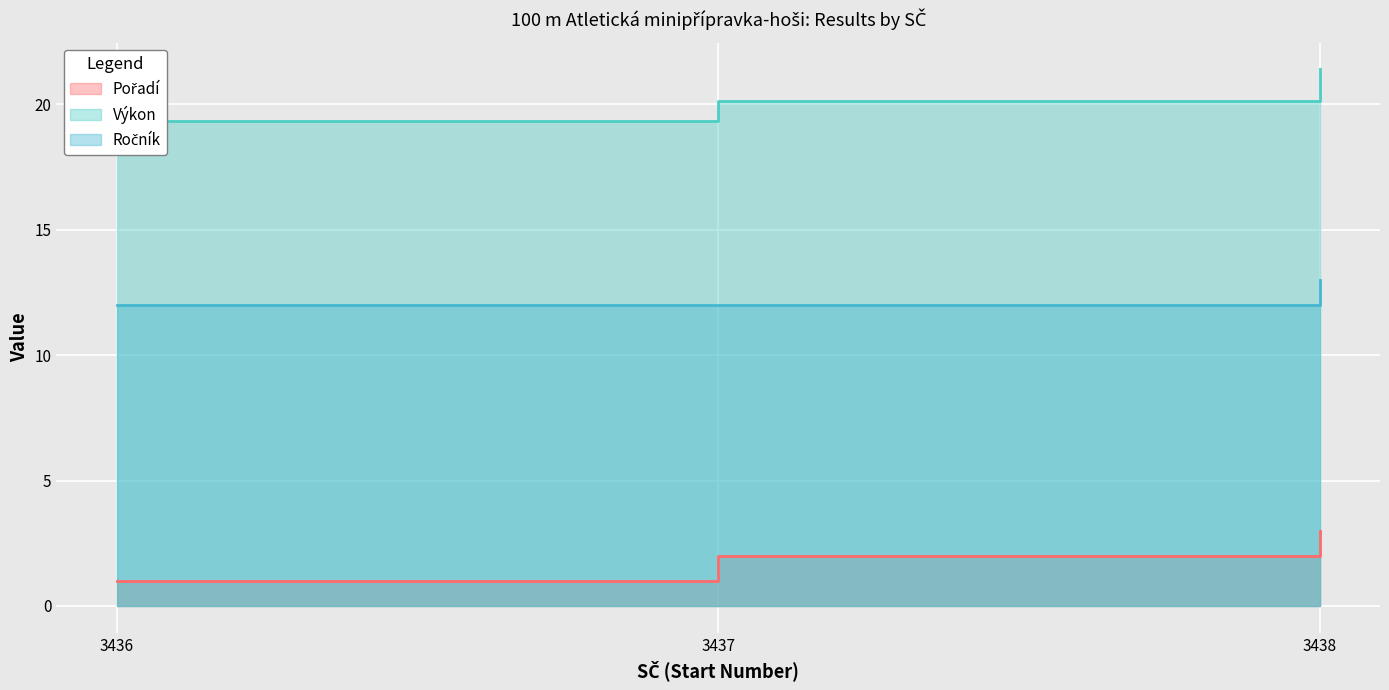

How many data points in Pořadí are less than 2?

1